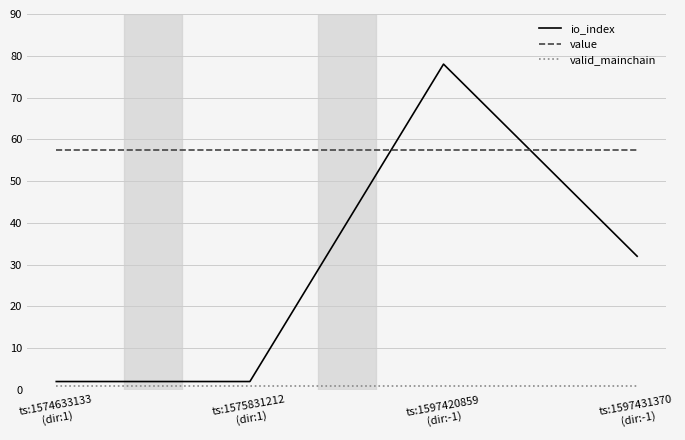

Which series has the largest total across all categories?

value